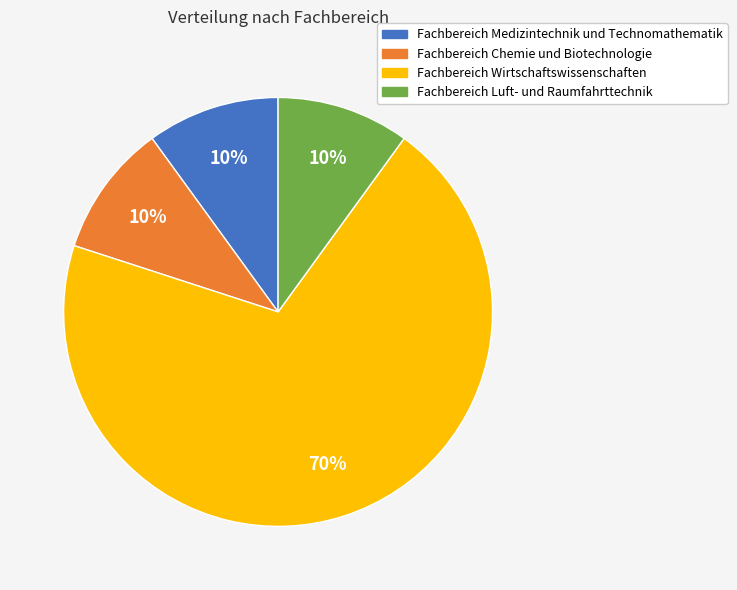

Is there a majority slice in this chart?

Yes